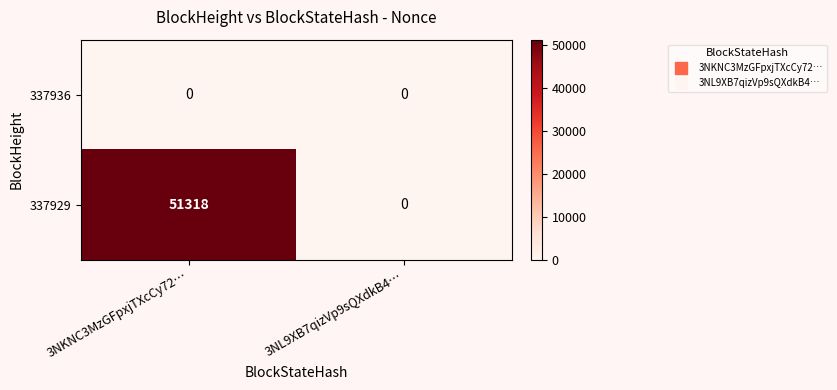

Reading right to left, transcribe all the data shown in this chart.

337936: 0	0
337929: 0	51318